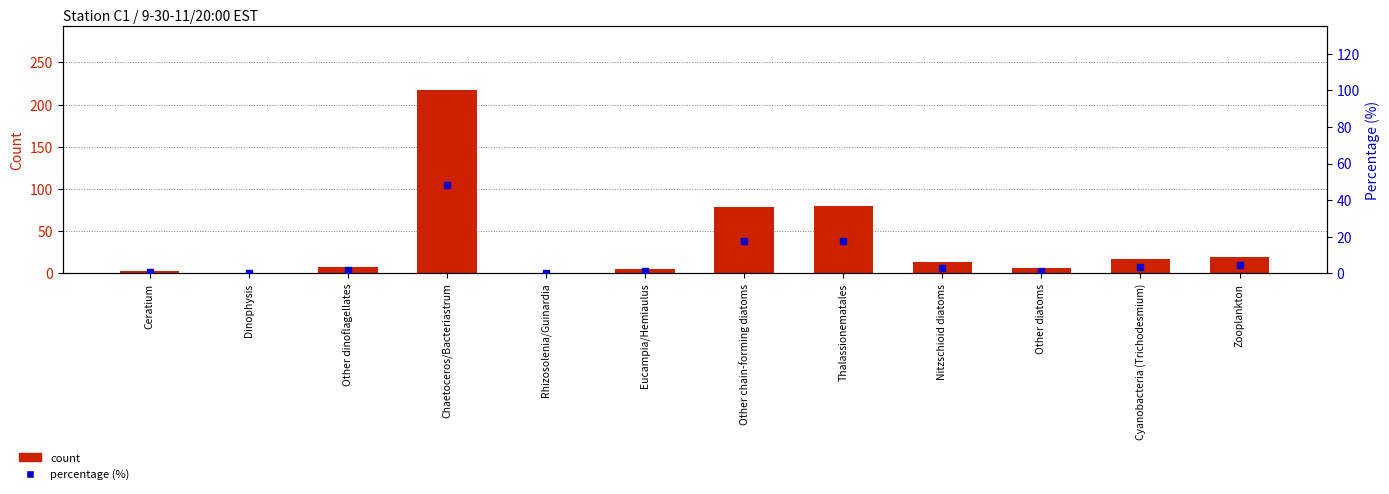

What are all the series names shown in the legend?

count, percentage (%)